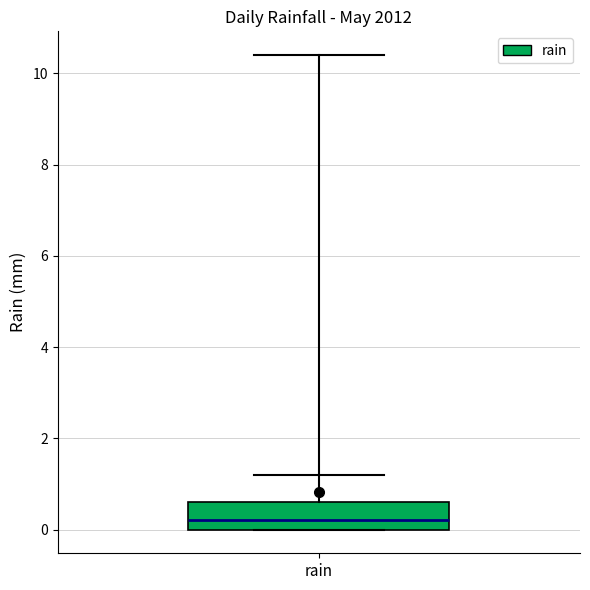

Read this box plot against the y-axis: the position of the median line, the range covered by the box, and the ends of both whiskers. The values are not printed on the chart, so give them approximately, as read against the axis.

median 0.2, box 0.0 to 0.6, whiskers 0.0 to 1.2